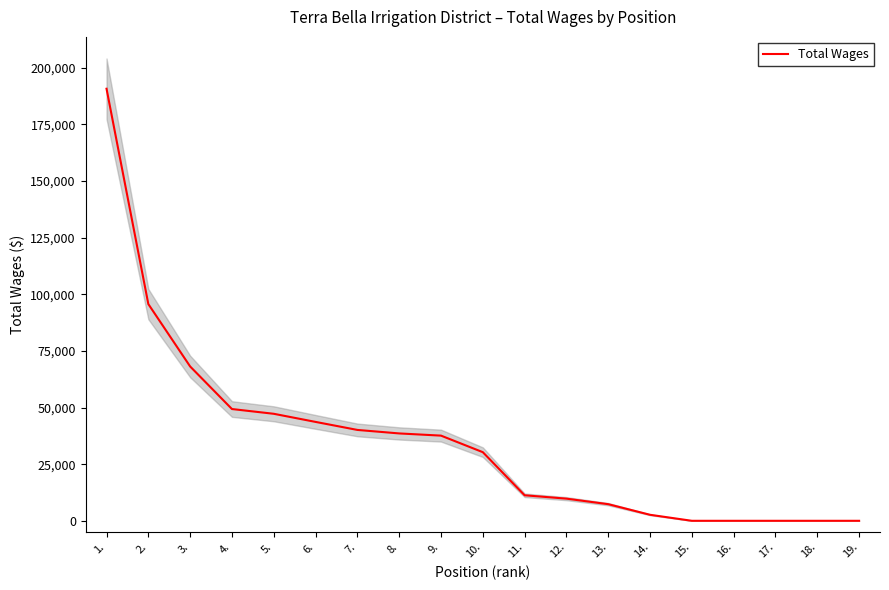

What position from the right is 8.?

12